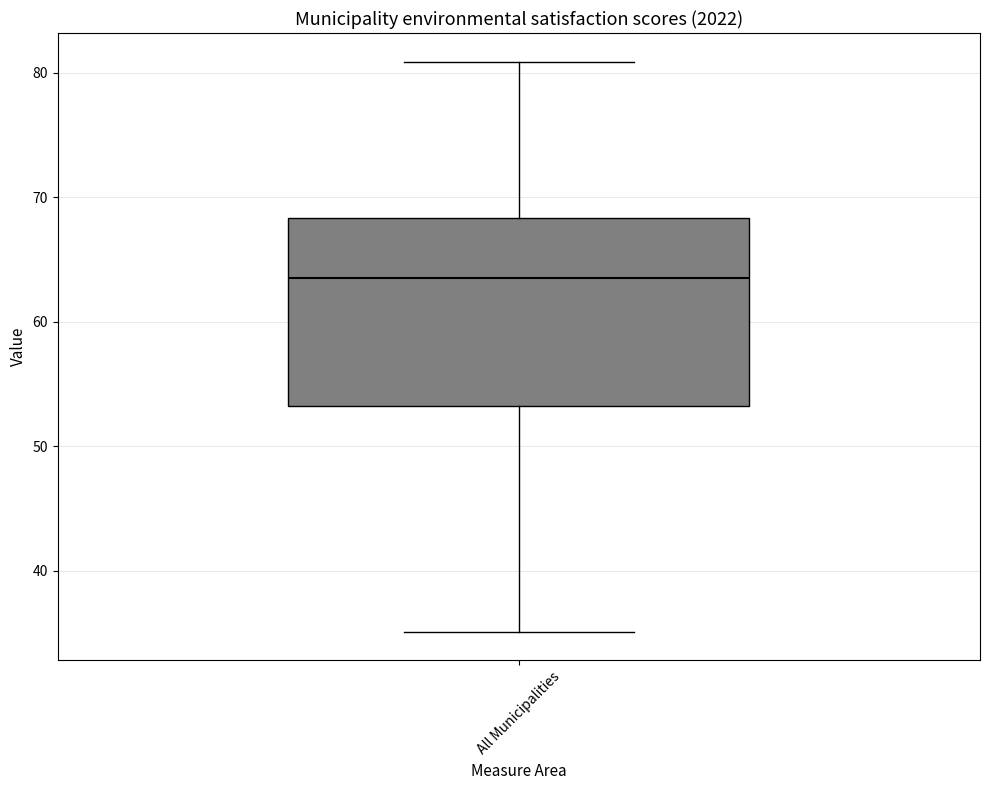

Where is the upper edge of the box for All Municipalities on the y-axis? The values are not printed on the chart, so give them approximately, as read against the axis.

68